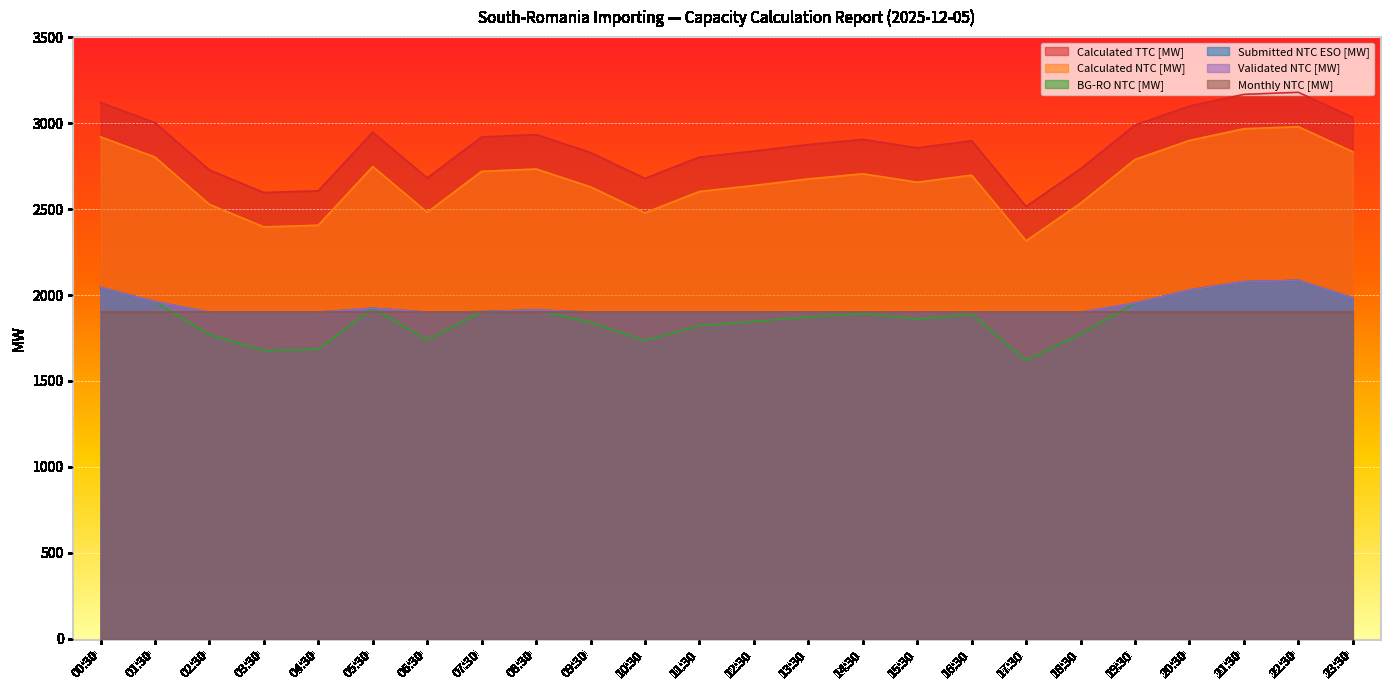

List the labels in order of Calculated NTC [MW] value, largest first.

22:30, 21:30, 00:30, 20:30, 23:30, 01:30, 19:30, 05:30, 08:30, 07:30, 14:30, 16:30, 13:30, 15:30, 12:30, 09:30, 11:30, 18:30, 02:30, 06:30, 10:30, 04:30, 03:30, 17:30